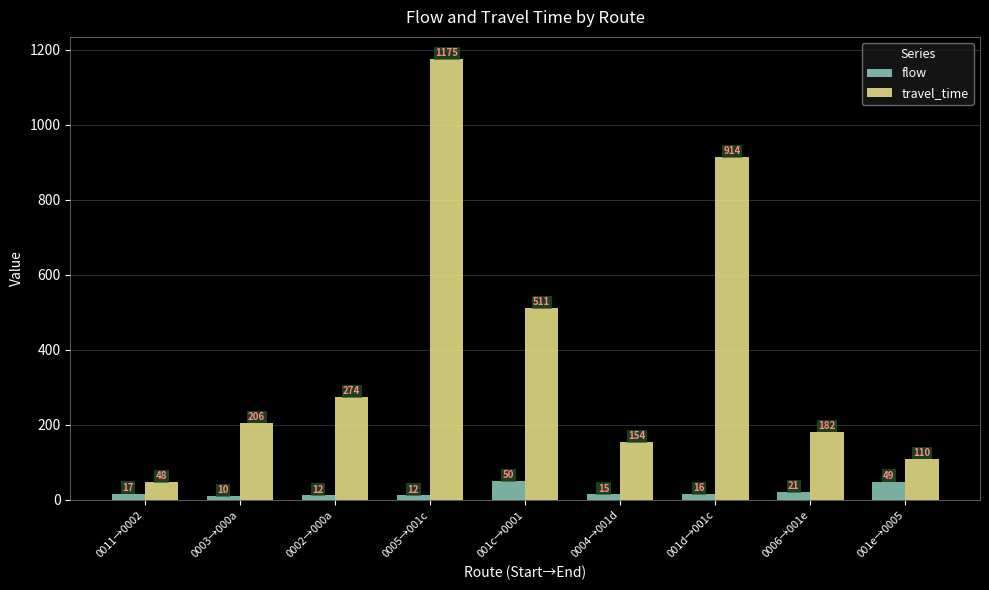

List the labels in order of travel_time value, largest first.

0005→001c, 001d→001c, 001c→0001, 0002→000a, 0003→000a, 0006→001e, 0004→001d, 001e→0005, 0011→0002